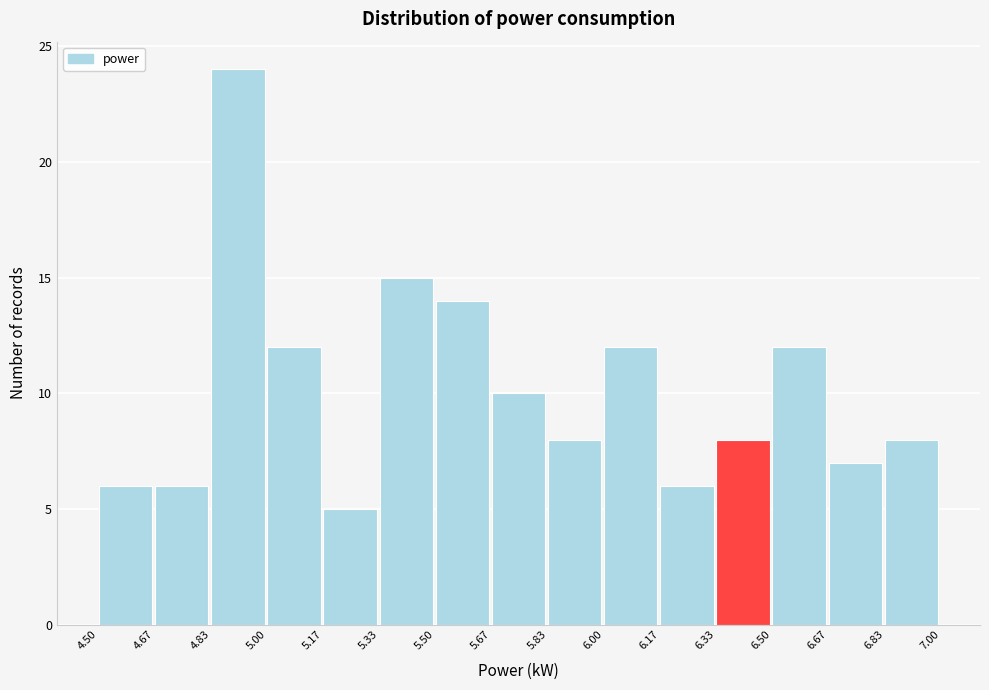

Which range on the x-axis has the tallest bar?

4.83 to 5.00